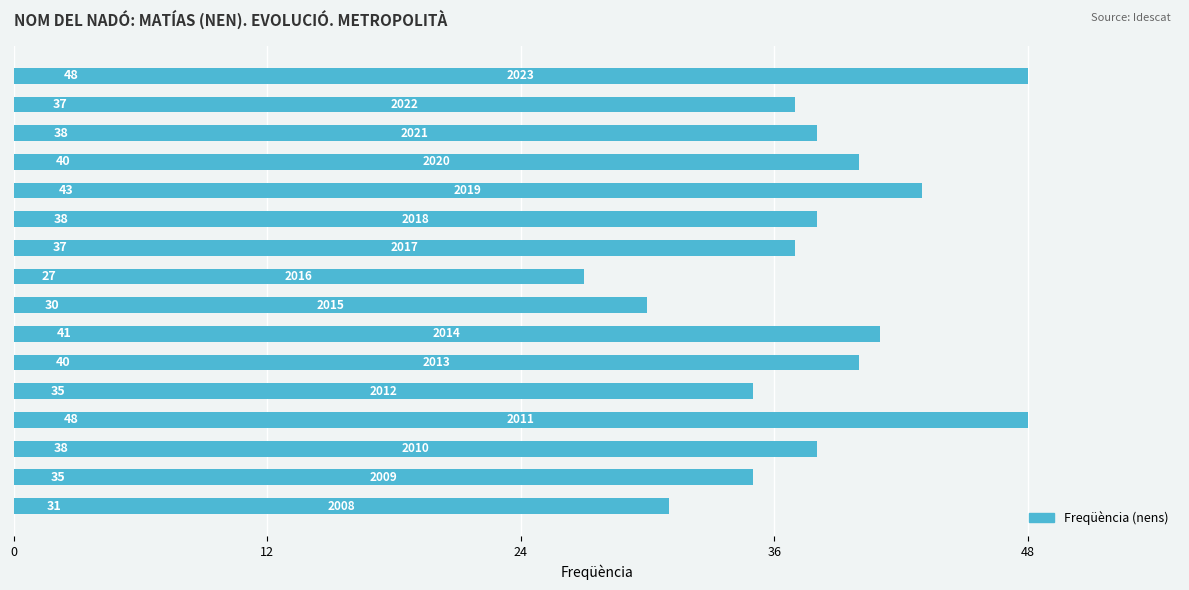

What is the value of the 2nd bar from the top?

37